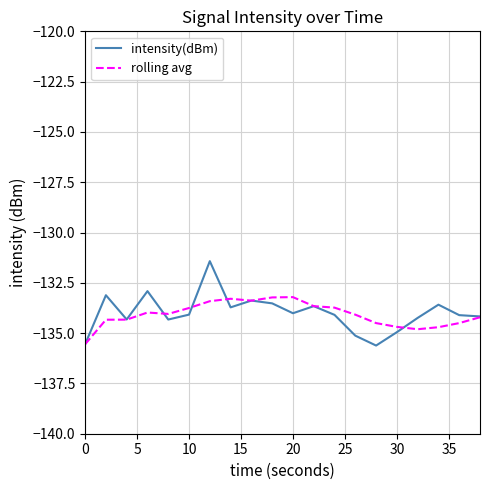

What is the lowest value of the intensity(dBm) series?

-135.6